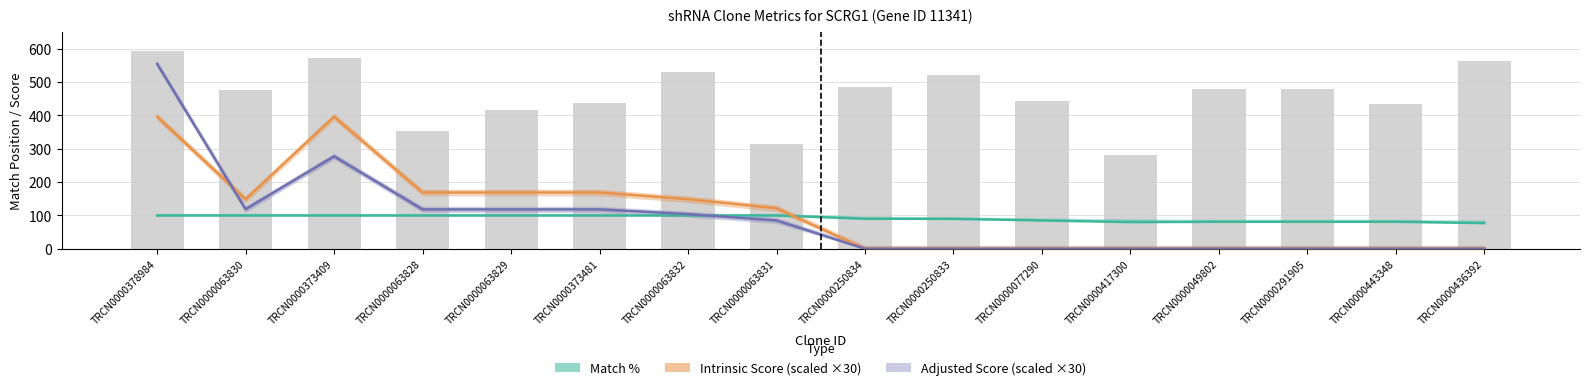

At how many categories does at least one series exceed 0?

16